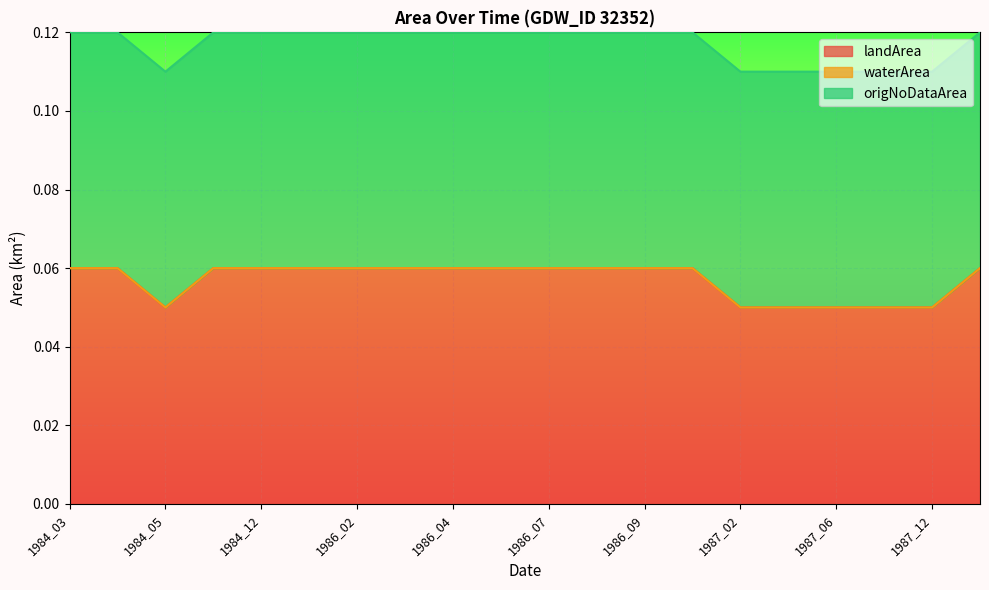

Is it true that waterArea equals 0.0 at 1986_09?

True